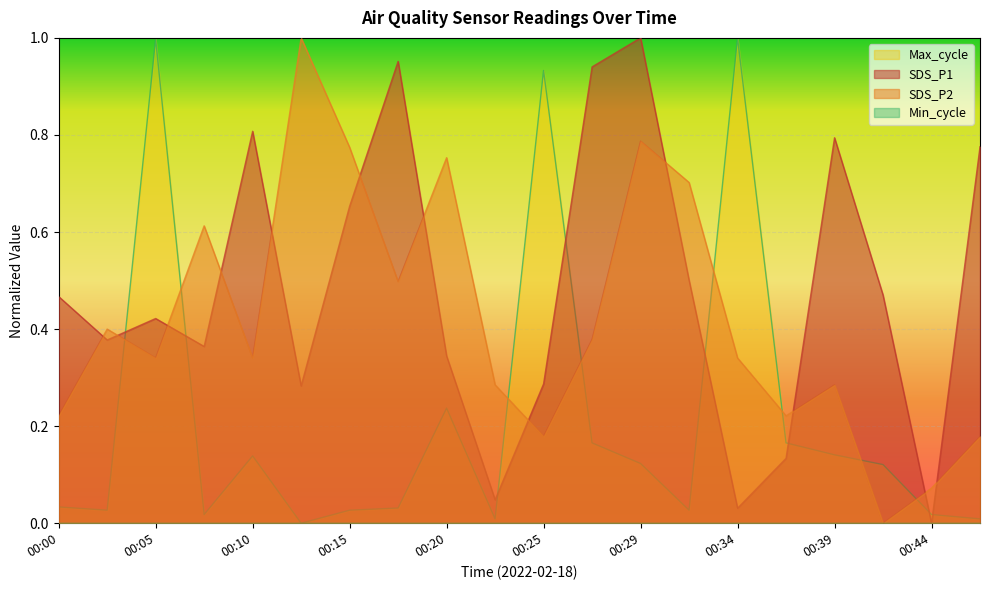

At which category does Max_cycle reach its first local peak?

00:05